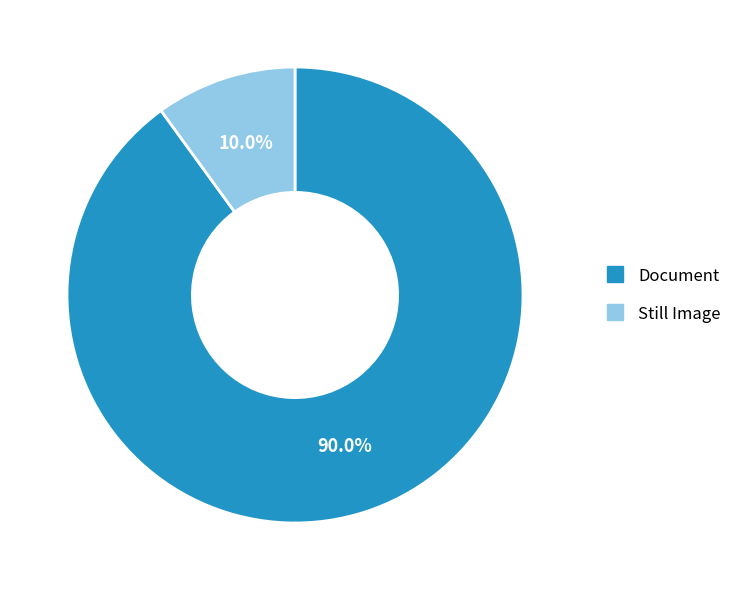

Count the number of slices in the pie.

2